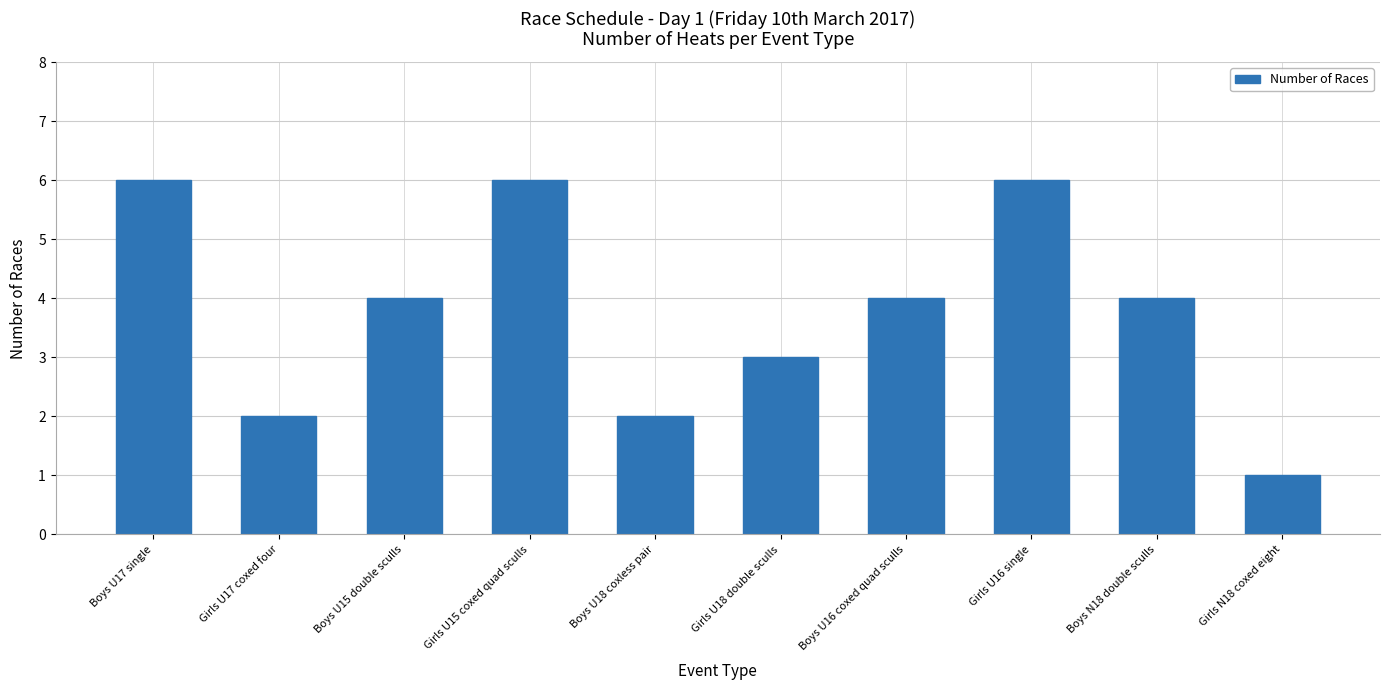

How many distinct data groups are displayed?

1